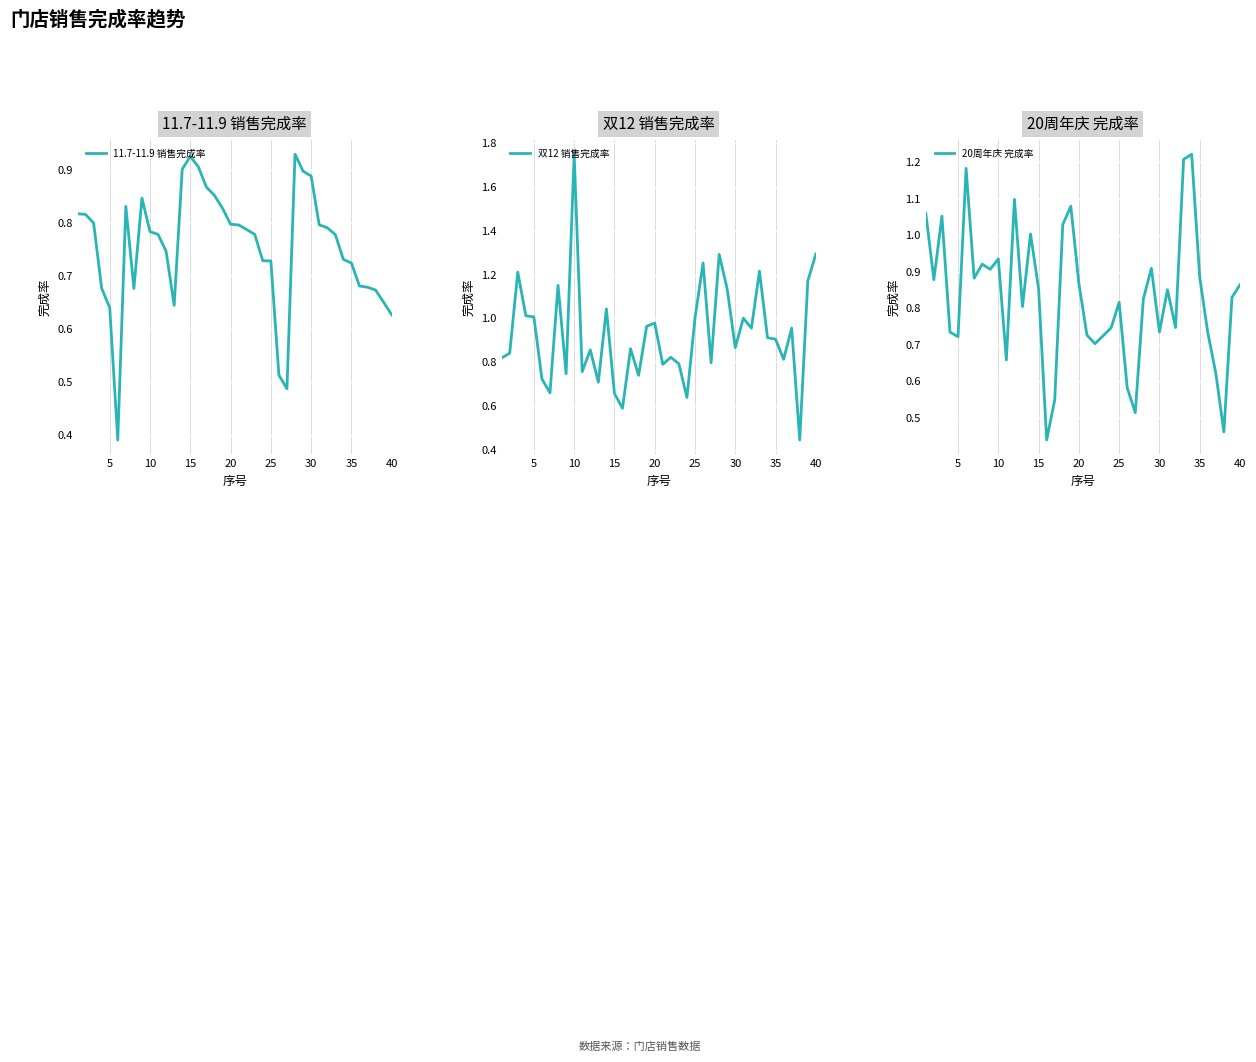

The 11.7-11.9 销售完成率 series shows 0.1 at 40. True or false?

False